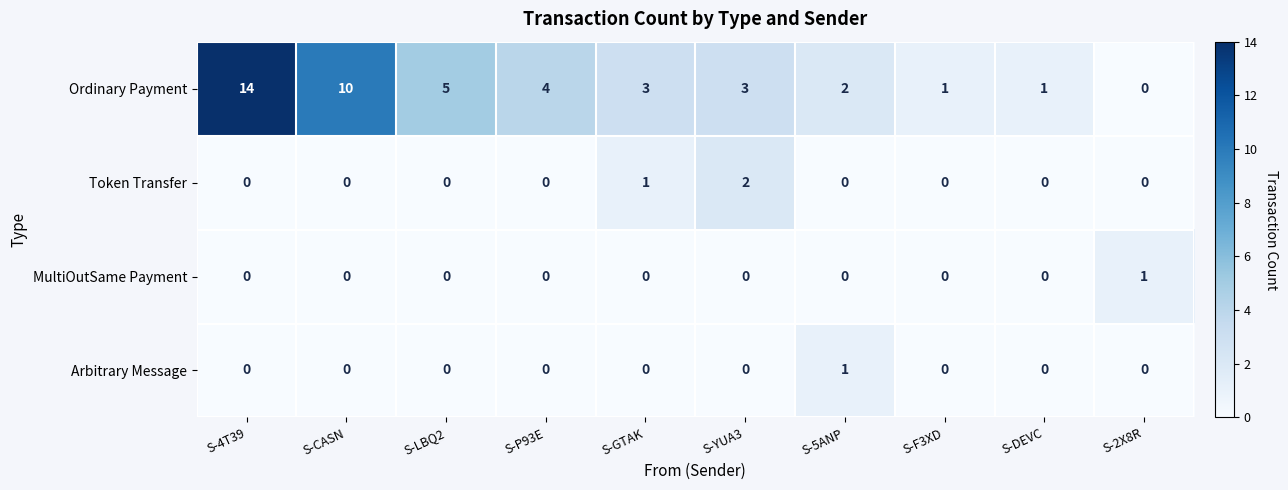

Which series has the largest range (max minus min)?

Ordinary Payment